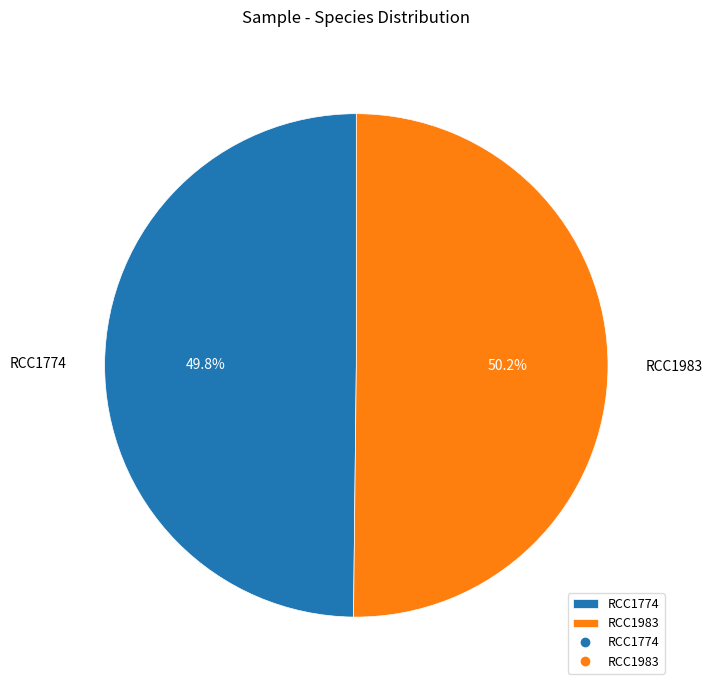

What is the ratio of the value at RCC1983 to the value at RCC1774?

1.0